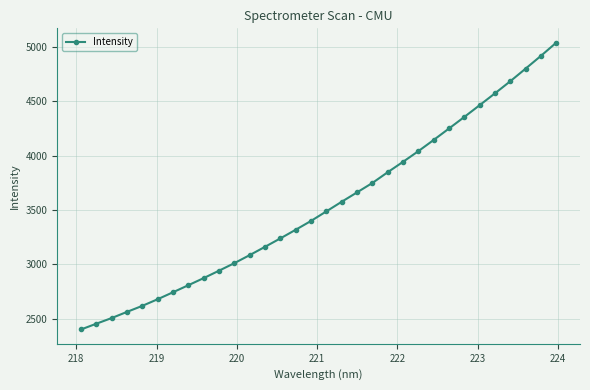

What is the value of the 4th point from the left?

2561.5